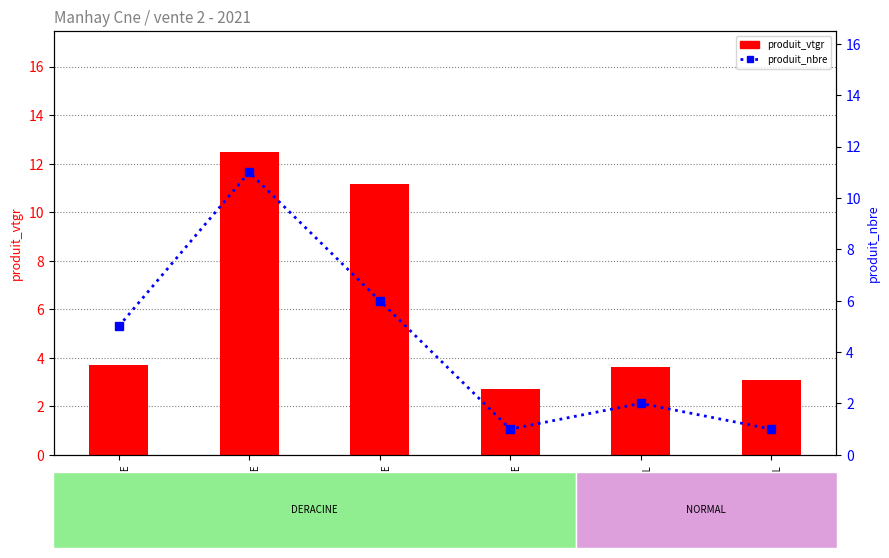

What value does the produit_nbre series have at cm=4
DERACINE?

5.0